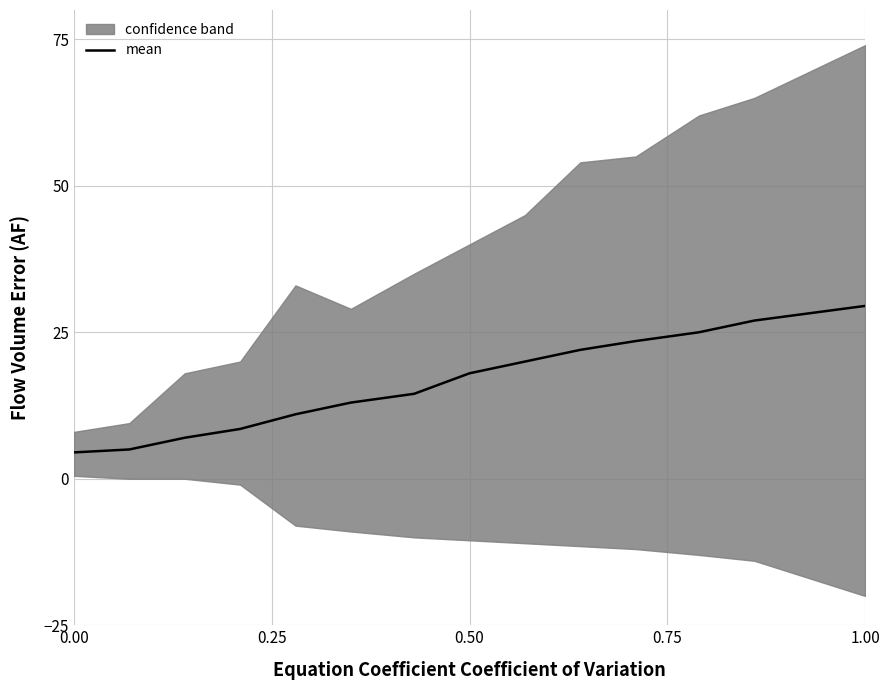

Reading left to right, extract all data points from this chart.

4.5	5.0	7.0	8.5	11.0	13.0	14.5	18.0	20.0	22.0	23.5	25.0	27.0	29.5